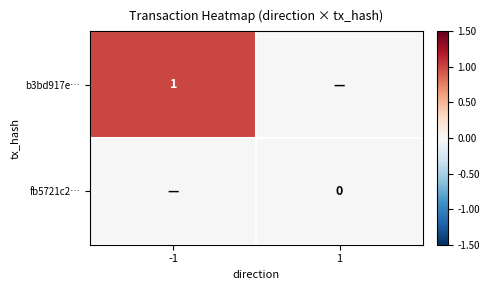

The b3bd917e… series shows 1 at -1. True or false?

True